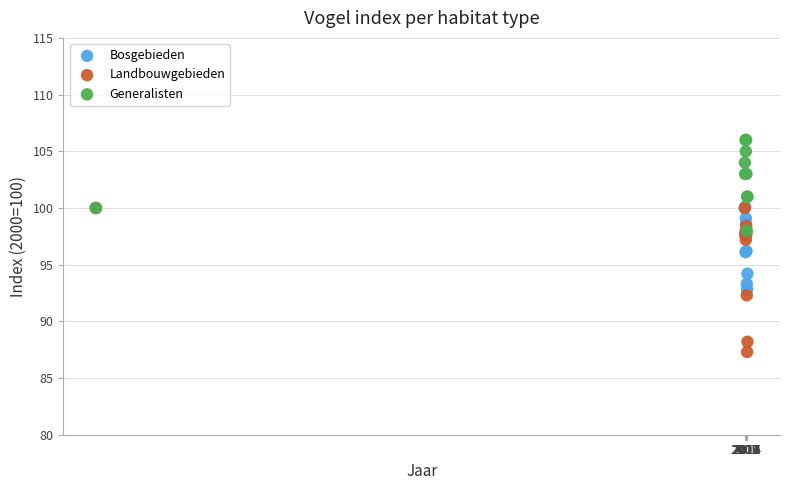

What are all the series names shown in the legend?

Bosgebieden, Landbouwgebieden, Generalisten